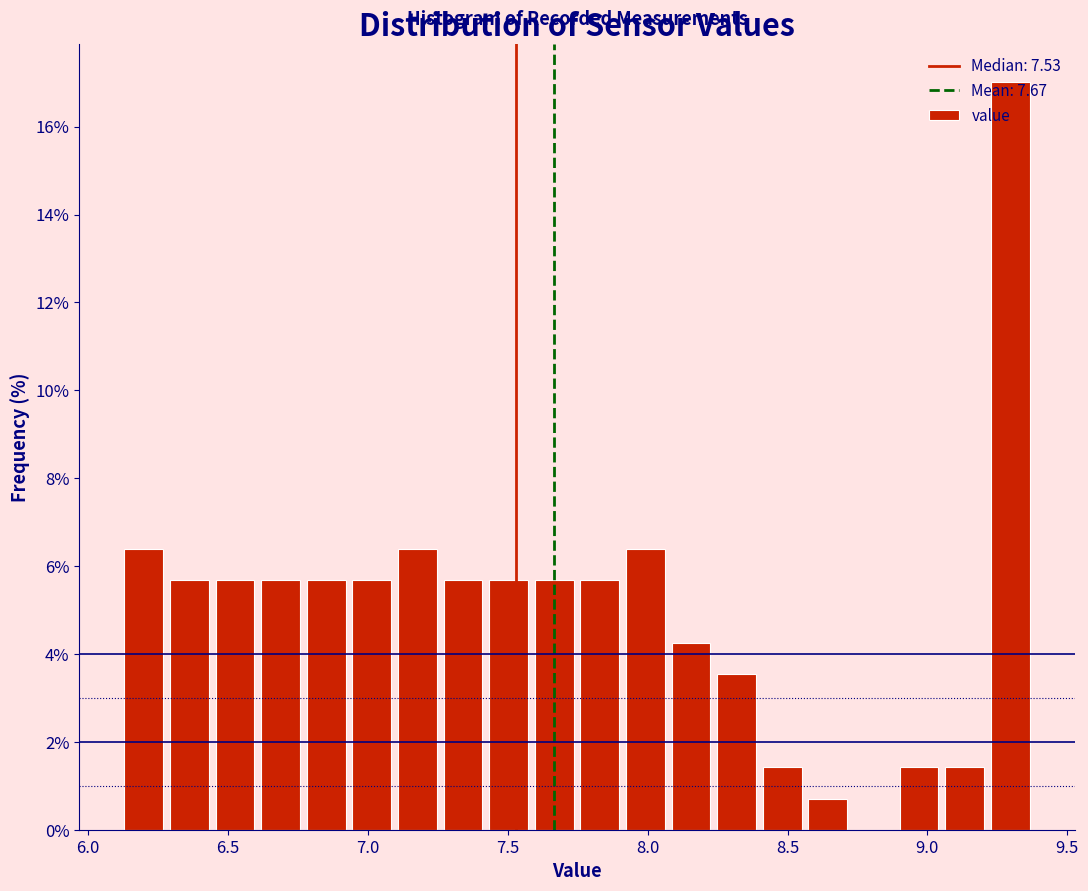

Around what value on the x-axis is the tallest bar? Give the approximate position of its centre, as read against the axis.

9.30